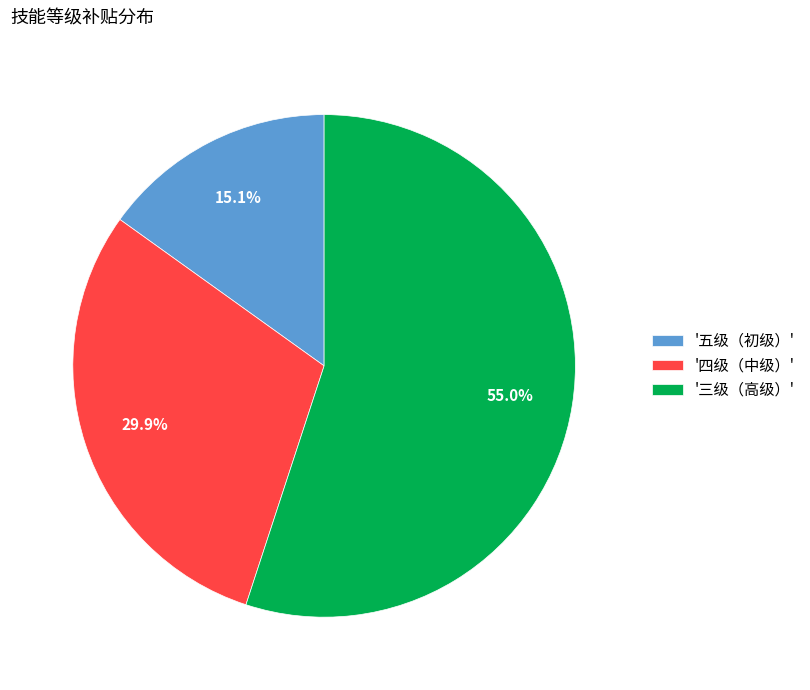

What is the ratio of the value at '五级（初级）' to the value at '三级（高级）'?

0.3